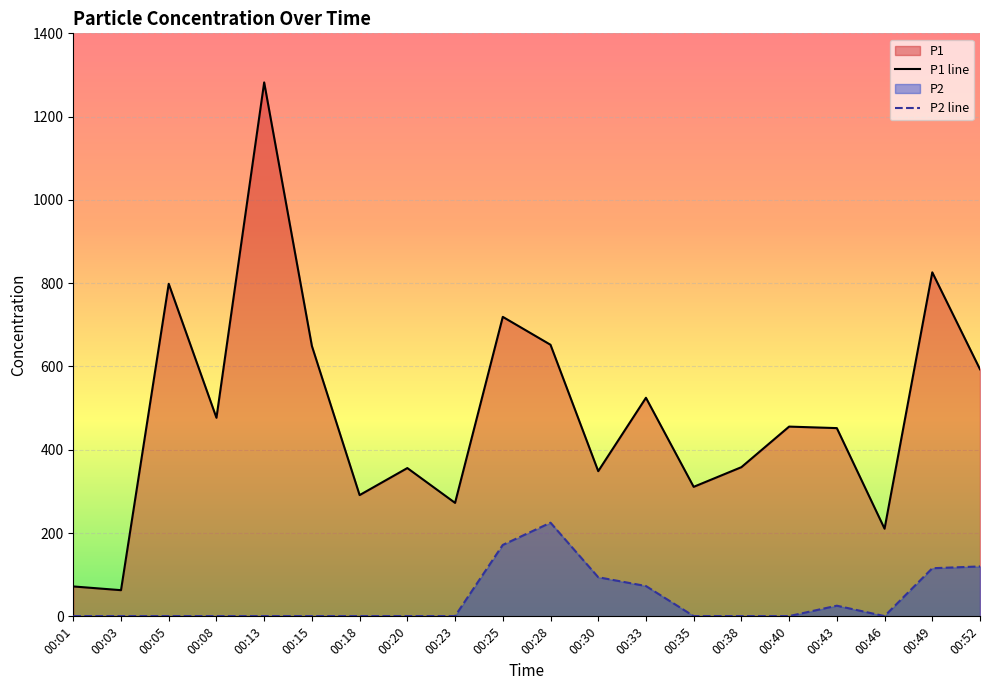

At which label is P2 closest to 112?

00:49